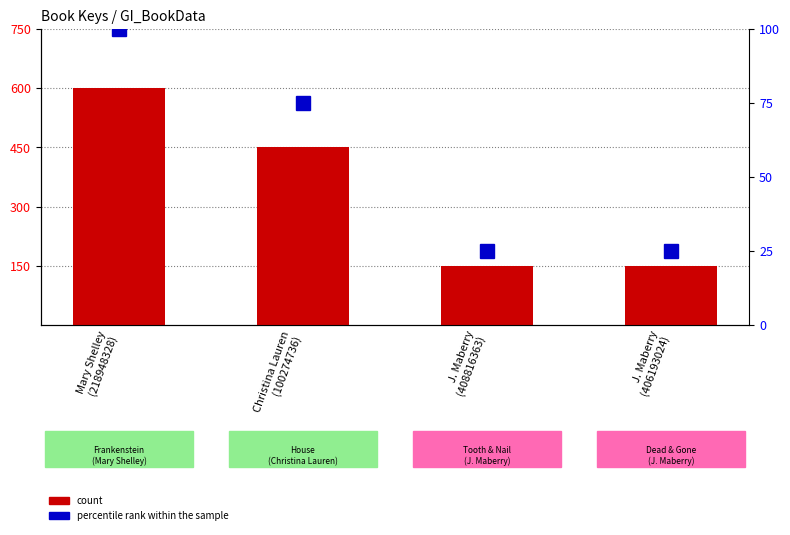

Which series has the largest total across all categories?

count